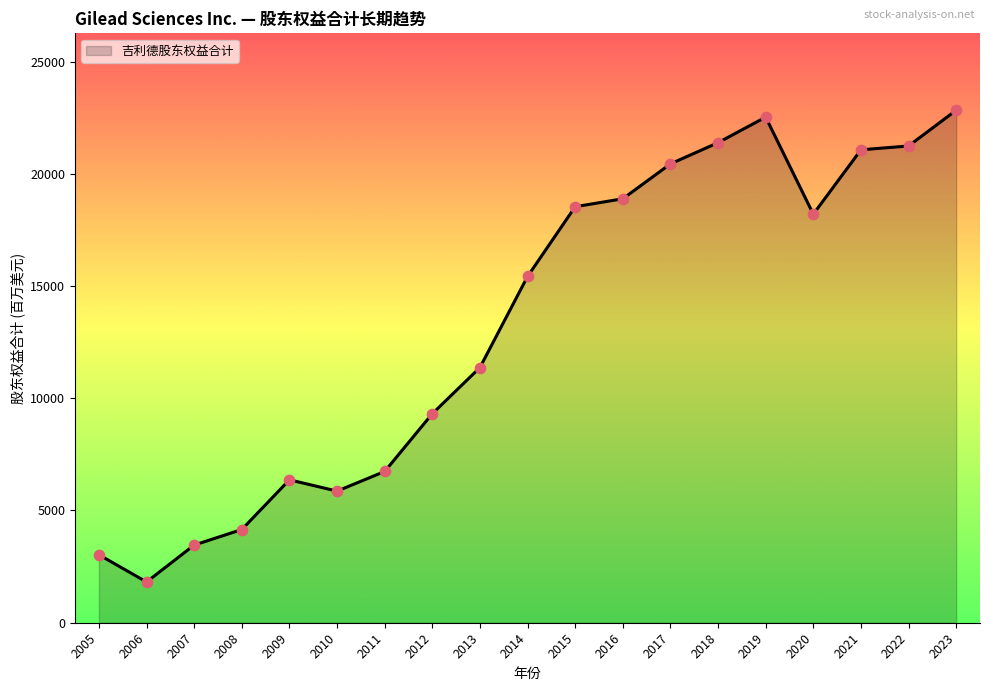

Which has a higher value, 2022 or 2023?

2023